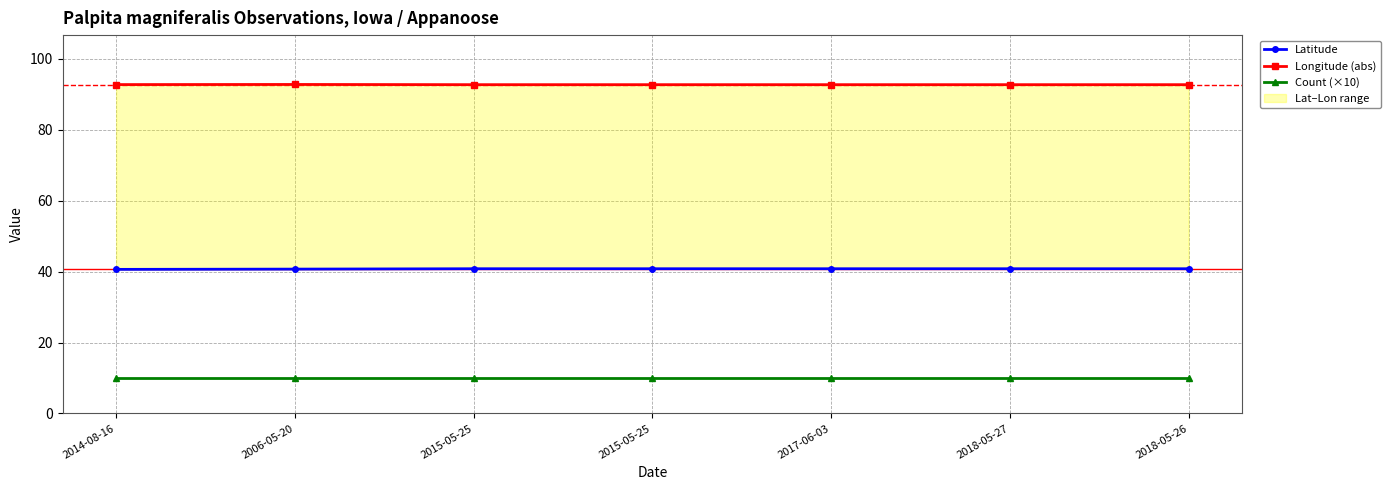

Reading right to left, list all the values displayed in this chart.

Latitude: 2018-05-26=40.8	2018-05-27=40.8	2017-06-03=40.8	2015-05-25=40.8	2015-05-25=40.8	2006-05-20=40.7	2014-08-16=40.7
Longitude (abs): 2018-05-26=92.7	2018-05-27=92.7	2017-06-03=92.7	2015-05-25=92.7	2015-05-25=92.7	2006-05-20=92.8	2014-08-16=92.8
Count (×10): 2018-05-26=10.0	2018-05-27=10.0	2017-06-03=10.0	2015-05-25=10.0	2015-05-25=10.0	2006-05-20=10.0	2014-08-16=10.0